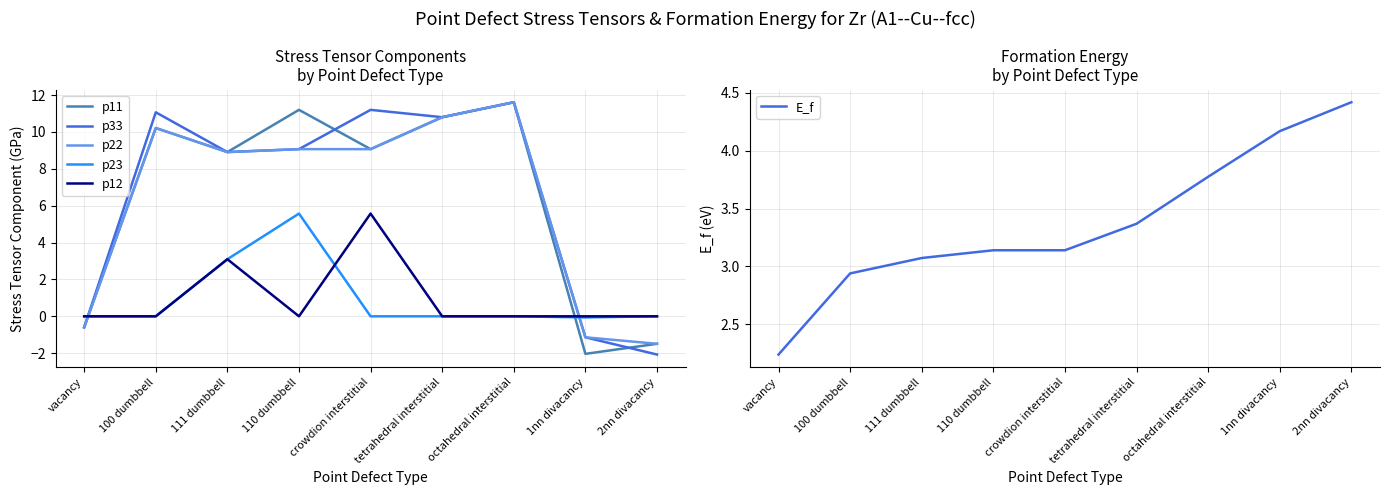

Where is p23 nearest to the value 2?

111 dumbbell